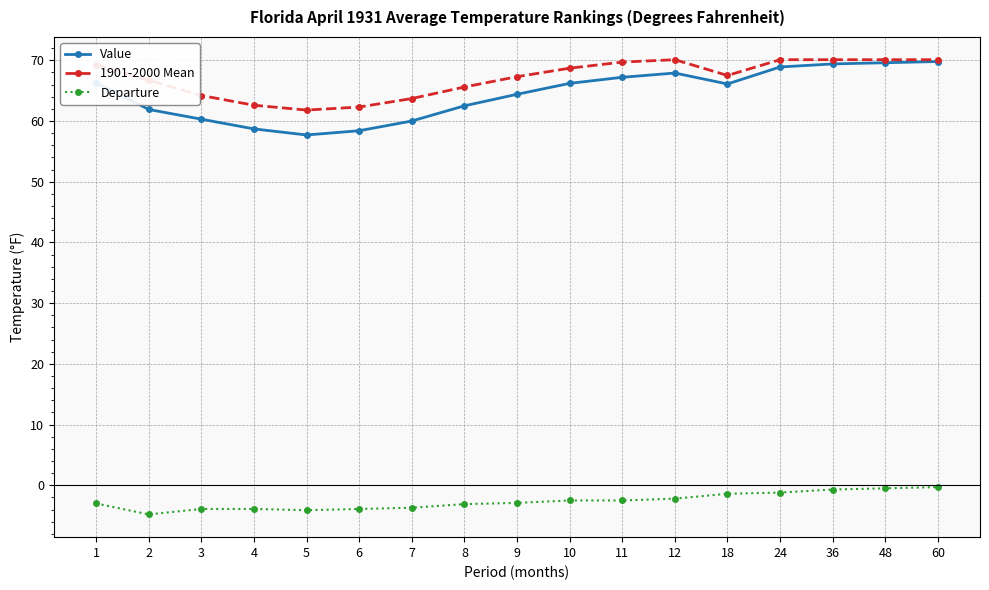

Is this an area chart (filled region under the line)?

No